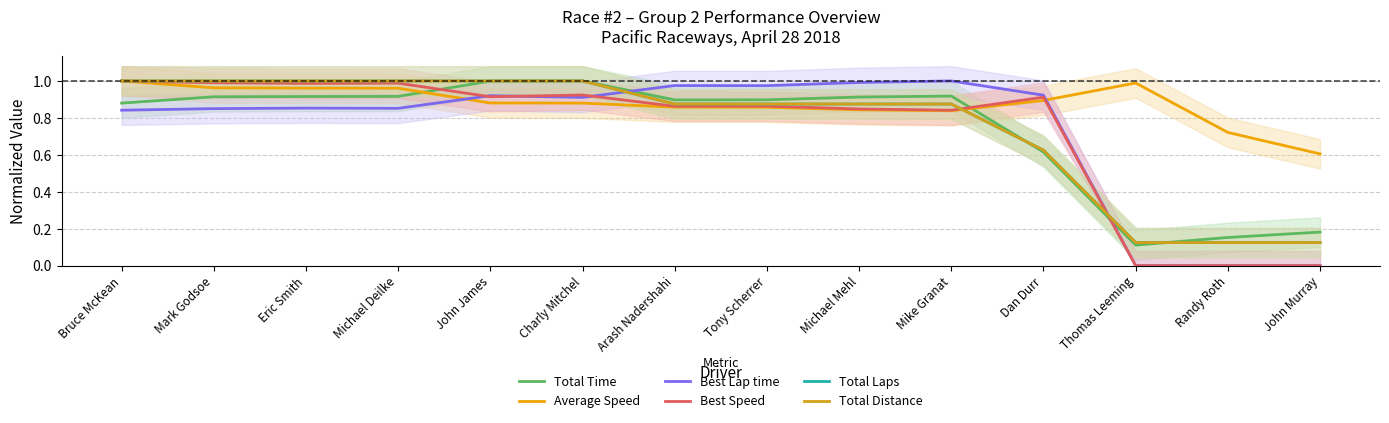

Where is the first local maximum for Best Speed?

Michael Deilke